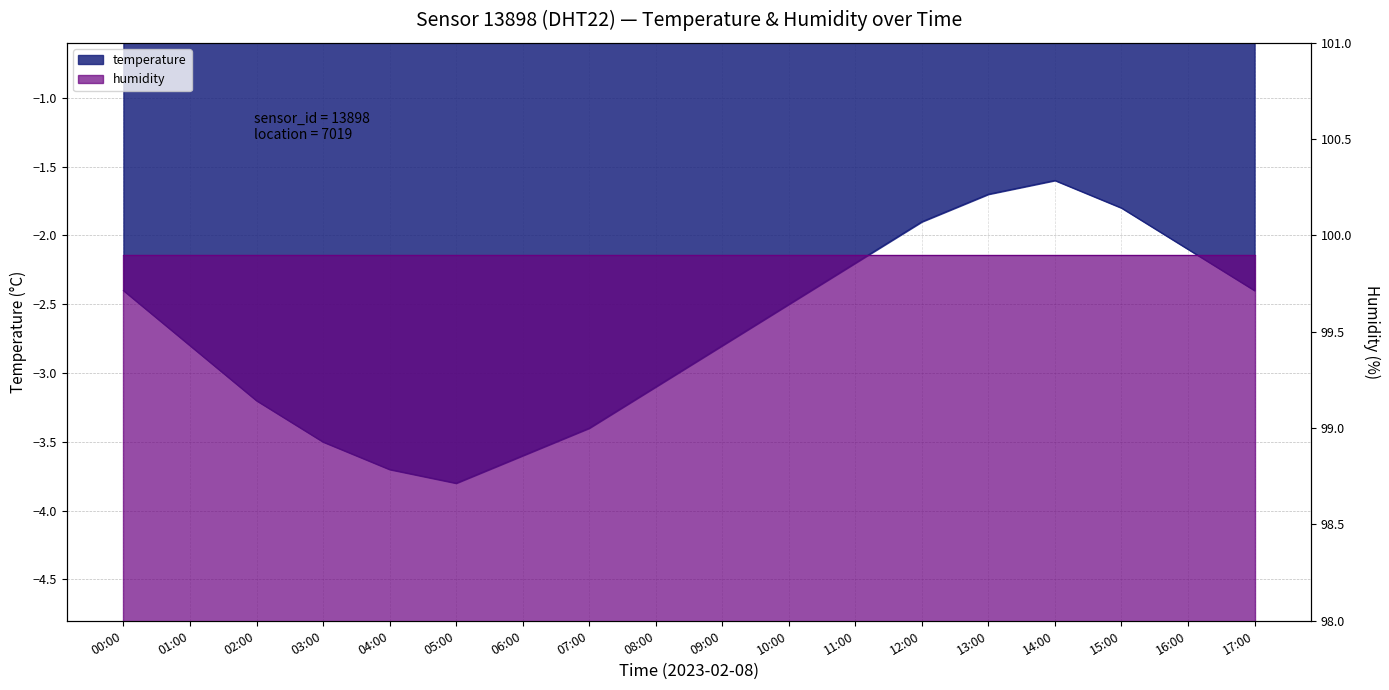

How many values are below -2?

14